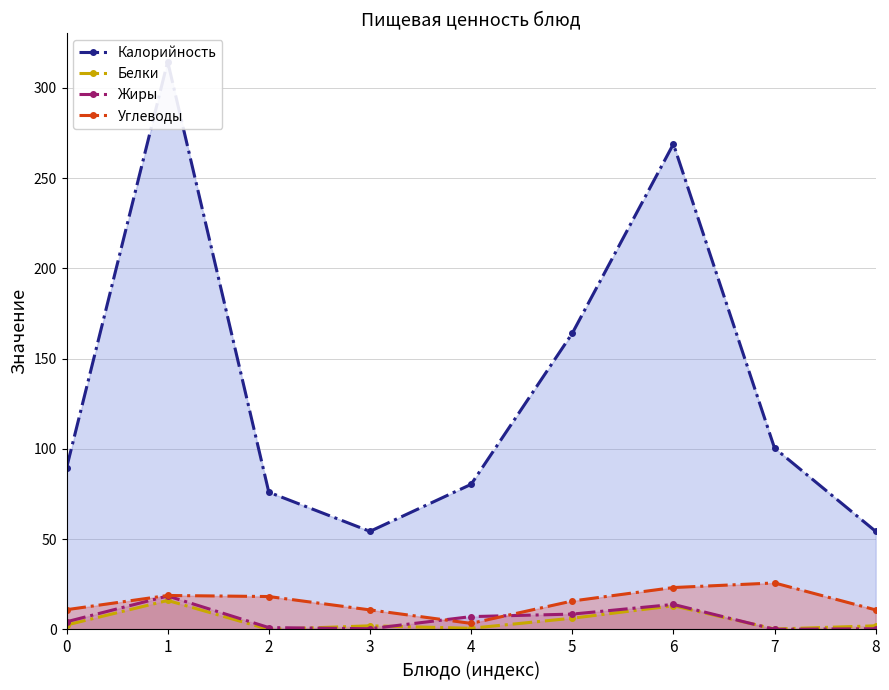

At which label does Жиры reach its minimum?

7